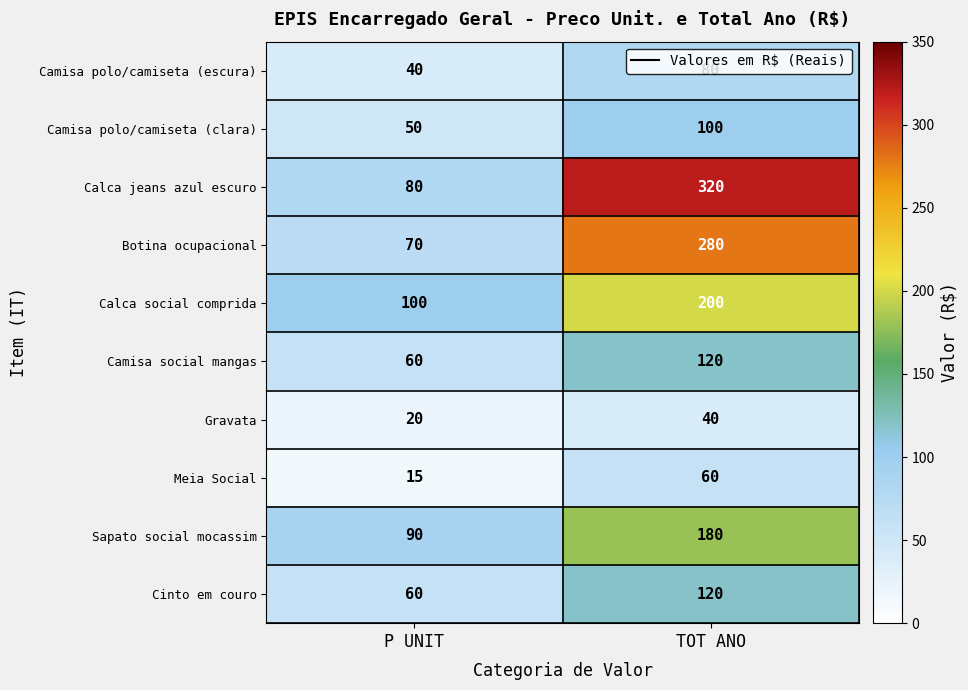

List the labels in order of Sapato social mocassim value, smallest first.

P UNIT, TOT ANO